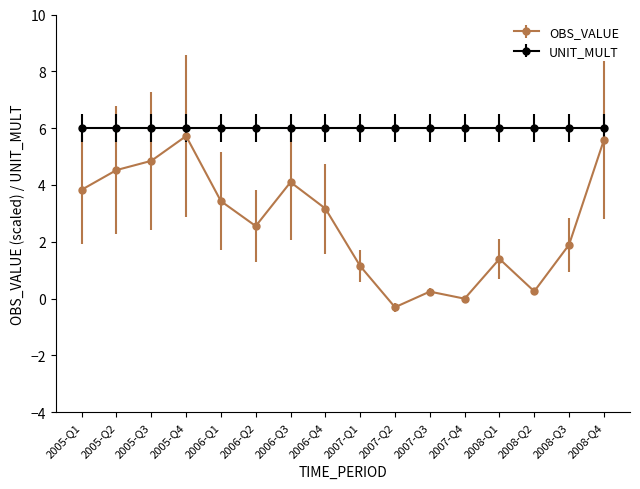

Is it true that OBS_VALUE equals 1.9 at 2008-Q3?

True